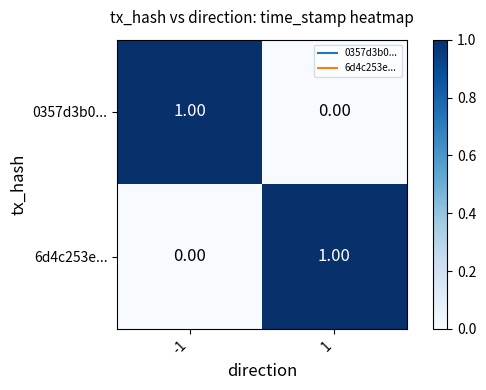

Rank the categories by 0357d3b0... value from lowest to highest.

1, -1